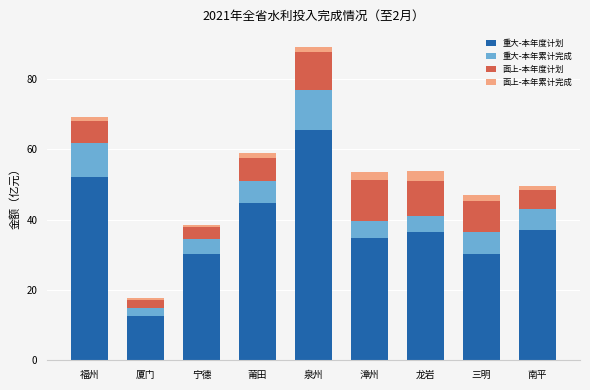

How many bars are there in total?

9